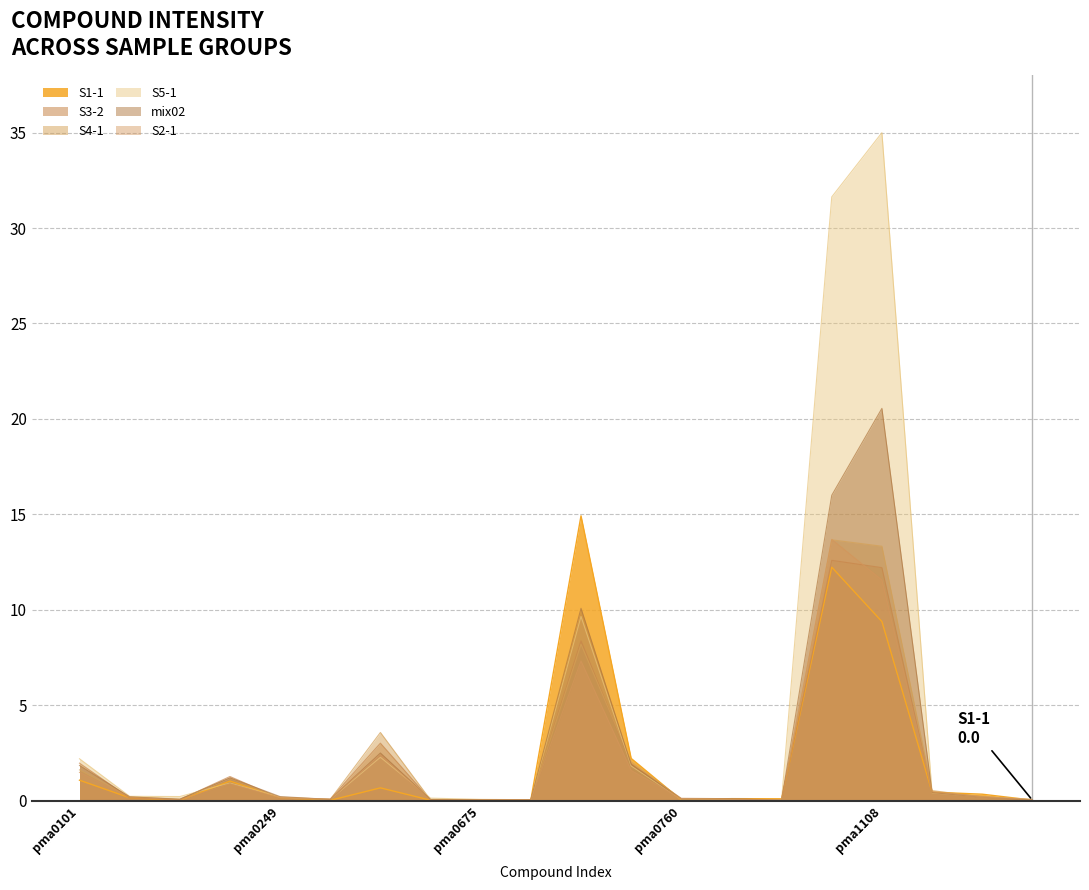

How many times do S4-1 and S2-1 cross each other?

7